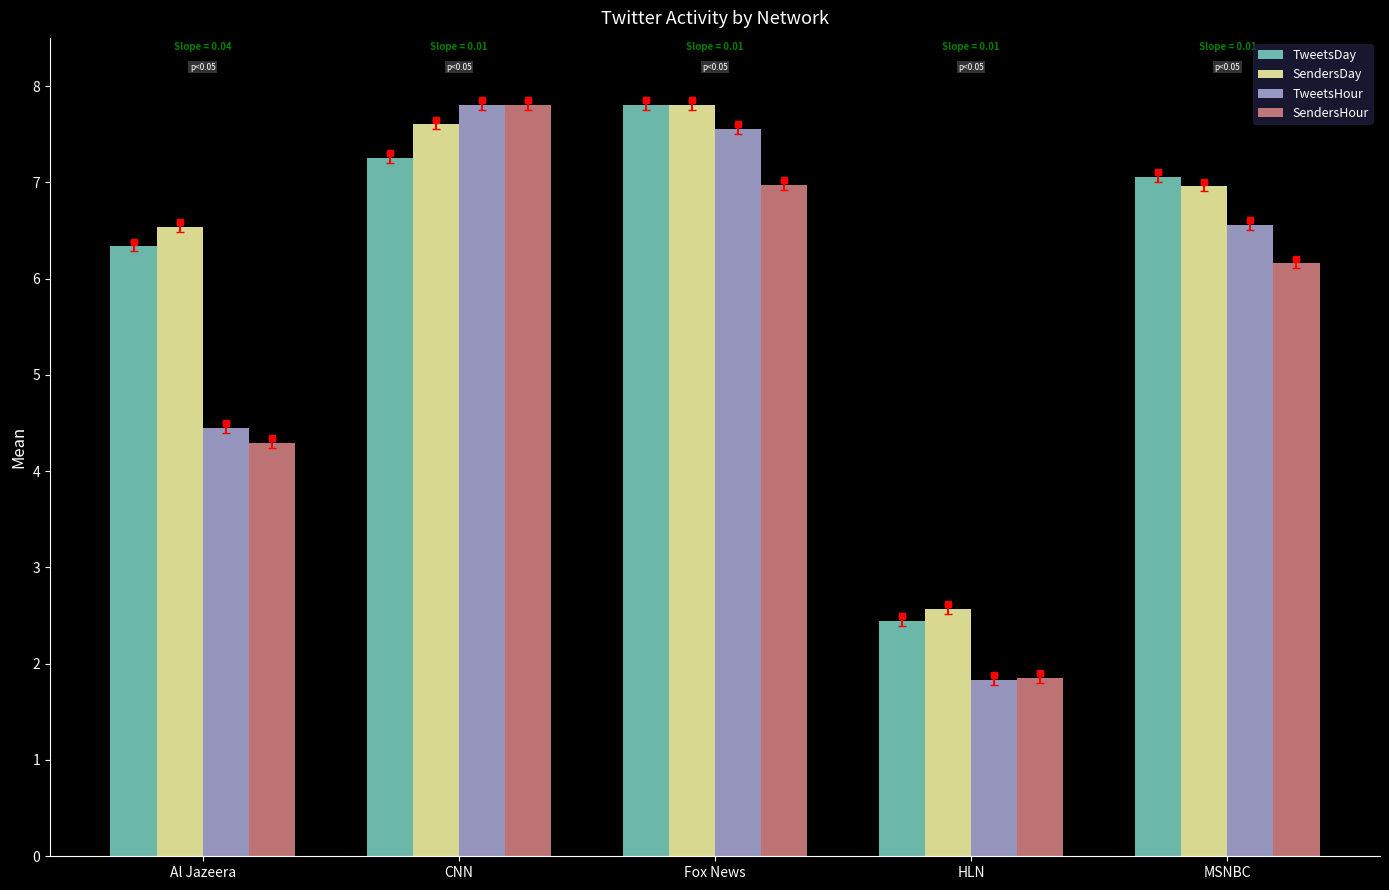

Is the value of SendersDay at CNN greater than the value of SendersHour at Al Jazeera?

Yes